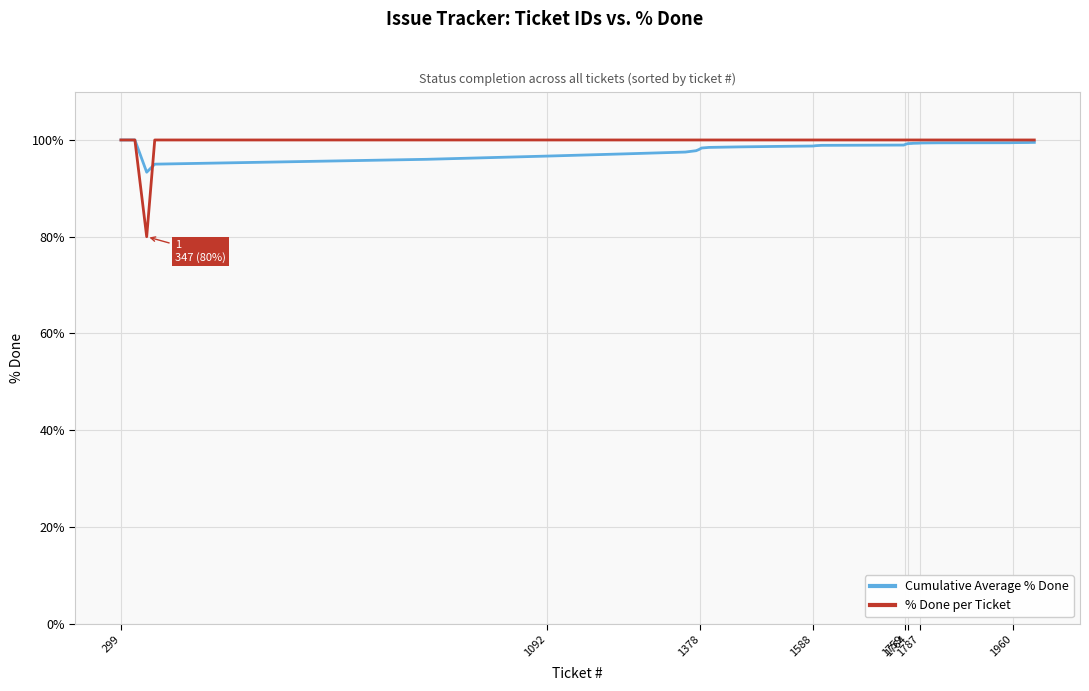

Which series has the widest spread of values?

% Done per Ticket